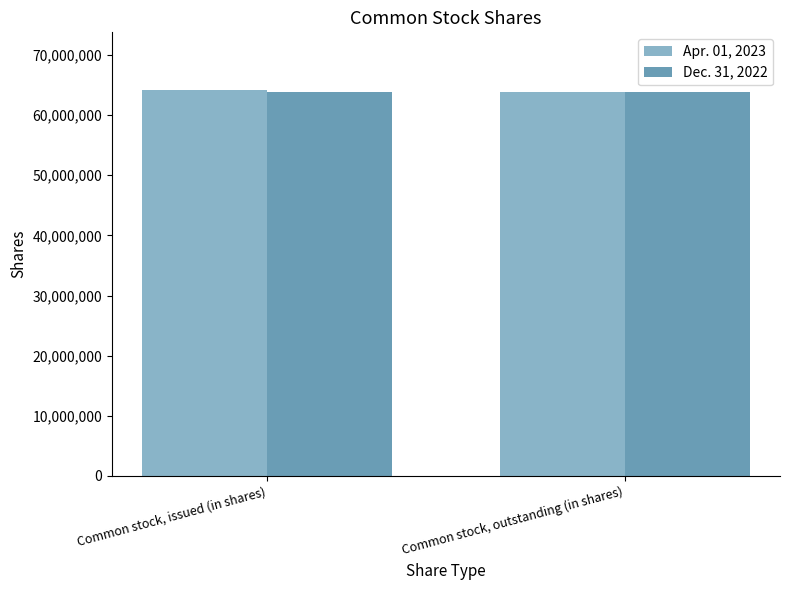

Reading left to right, what are all the values shown in this chart?

Apr. 01, 2023: Common stock, issued (in shares)=64150754	Common stock, outstanding (in shares)=63773982
Dec. 31, 2022: Common stock, issued (in shares)=63773982	Common stock, outstanding (in shares)=63773982